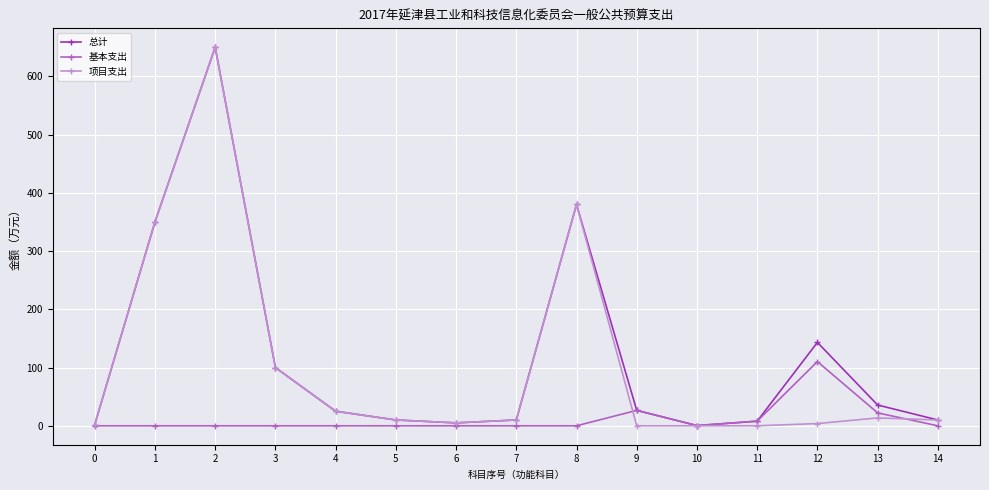

At how many categories does at least one series exceed 310?

3